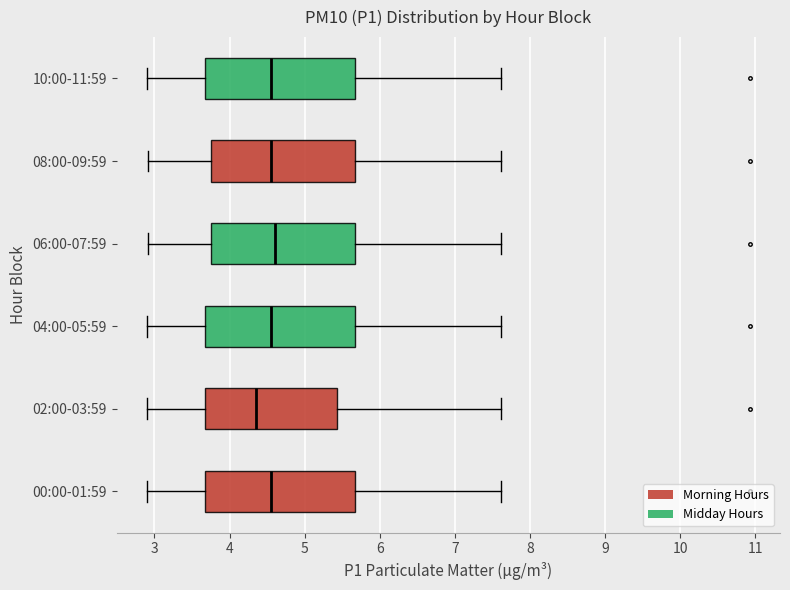

Reading bottom to top, read every box against the x-axis: the position of its median line, the range the box covers, and the ends of its whiskers. The values are not printed on the chart, so give them approximately, as read against the axis.

00:00-01:59: median 4.6, box 3.7 to 5.7, whiskers 2.9 to 7.6
02:00-03:59: median 4.4, box 3.7 to 5.4, whiskers 2.9 to 7.6
04:00-05:59: median 4.6, box 3.7 to 5.7, whiskers 2.9 to 7.6
06:00-07:59: median 4.6, box 3.8 to 5.7, whiskers 2.9 to 7.6
08:00-09:59: median 4.6, box 3.8 to 5.7, whiskers 2.9 to 7.6
10:00-11:59: median 4.6, box 3.7 to 5.7, whiskers 2.9 to 7.6